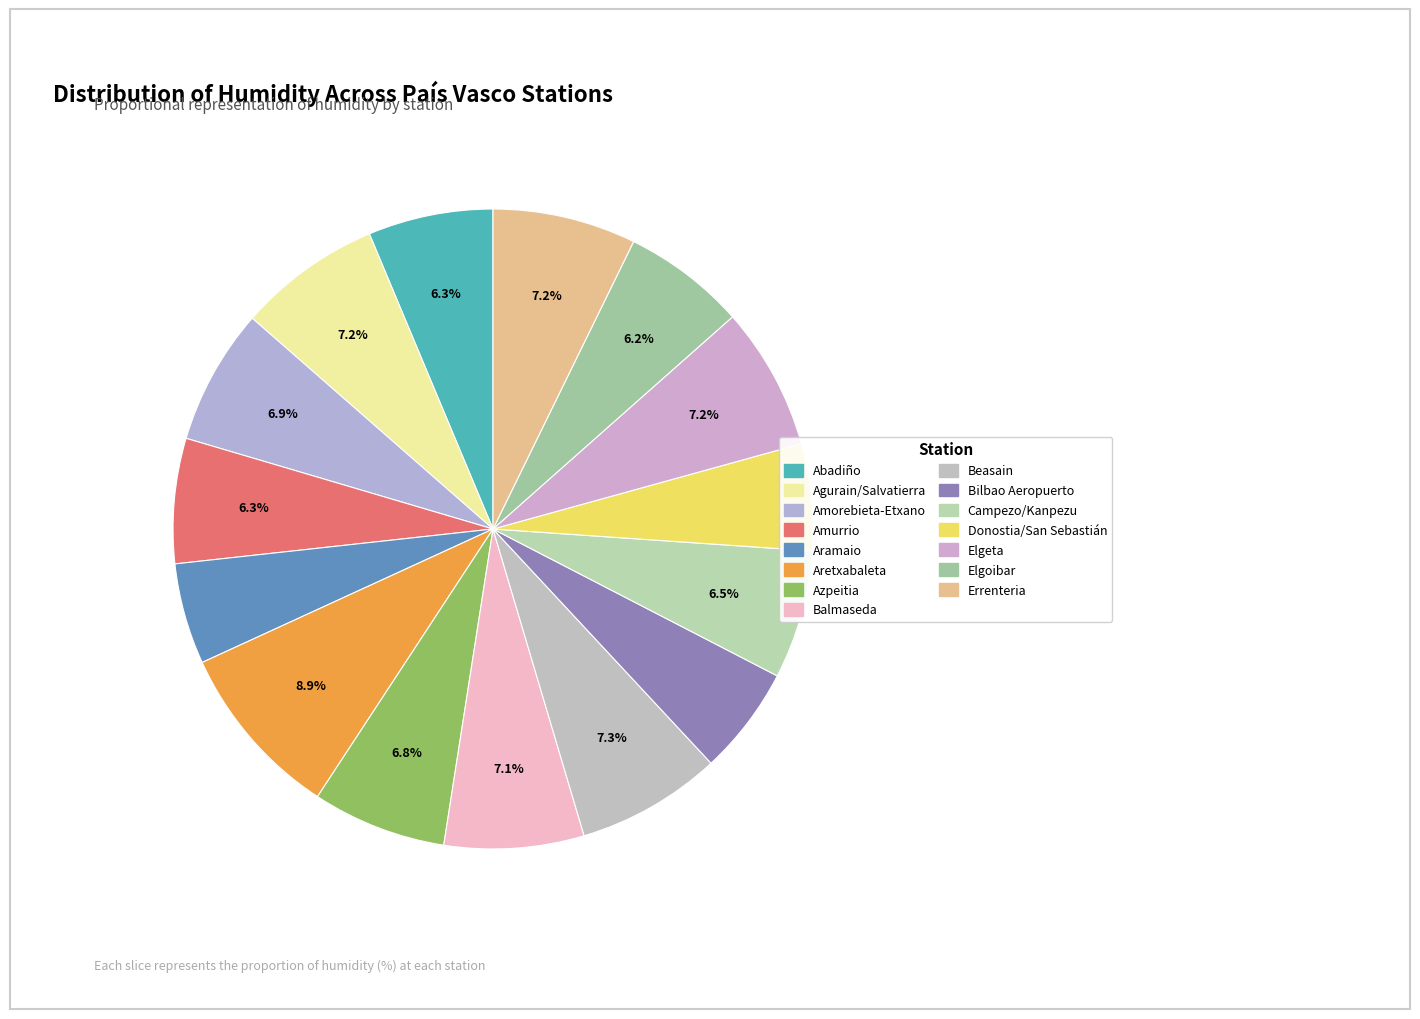

Which category has the biggest portion of the pie?

Aretxabaleta